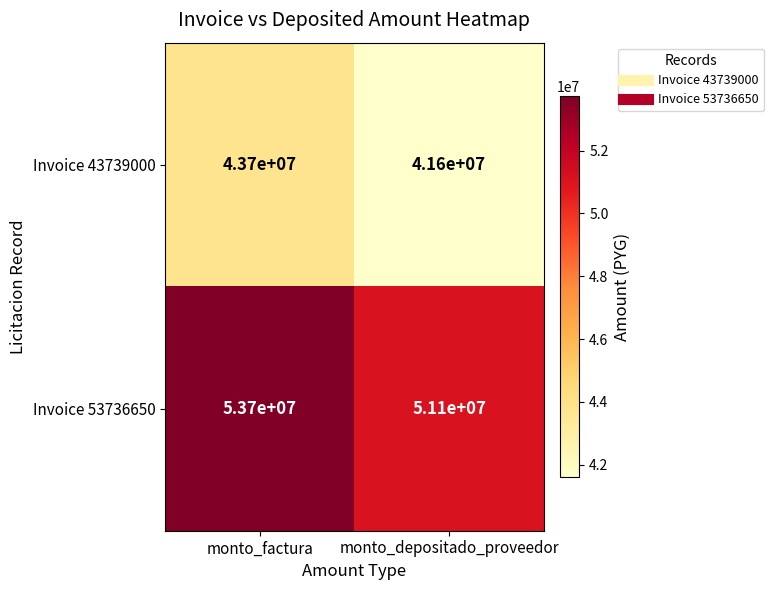

At which category is the sum across all series the highest?

monto_factura